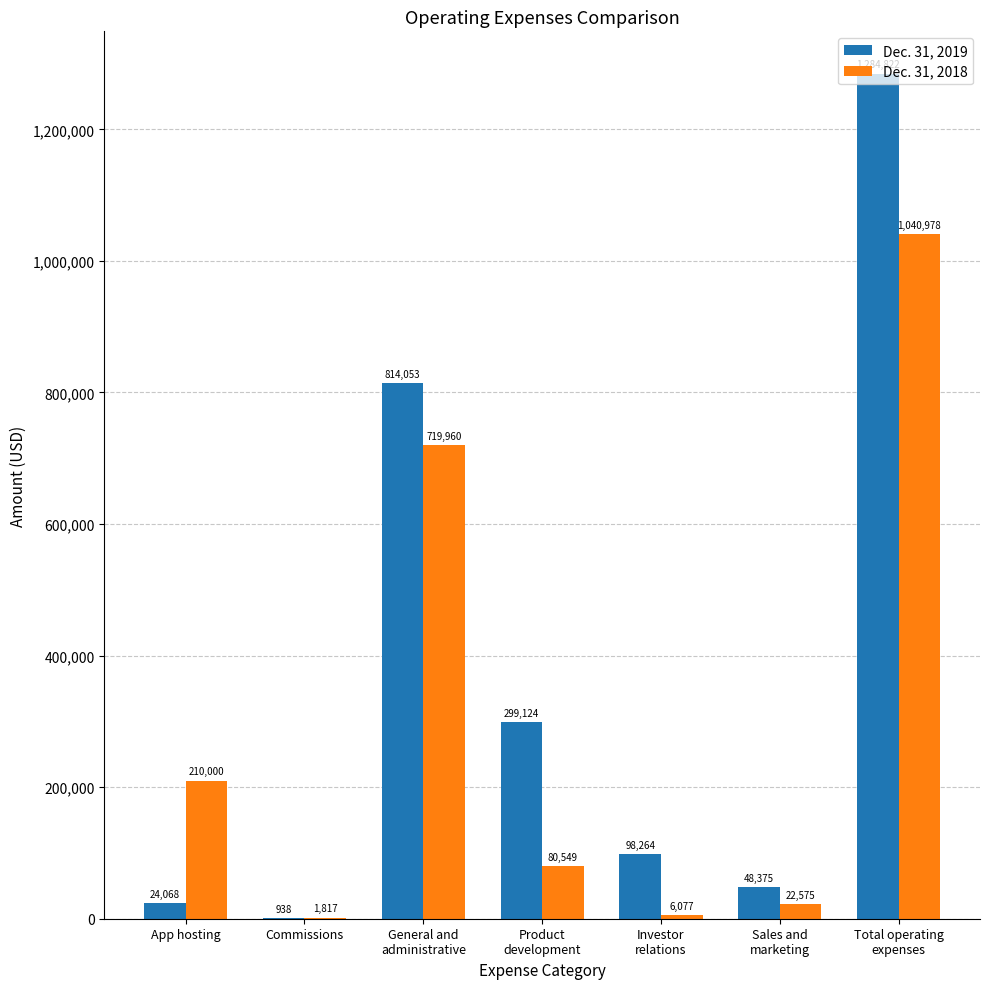

What is the sum of all Dec. 31, 2018 values?

2081956